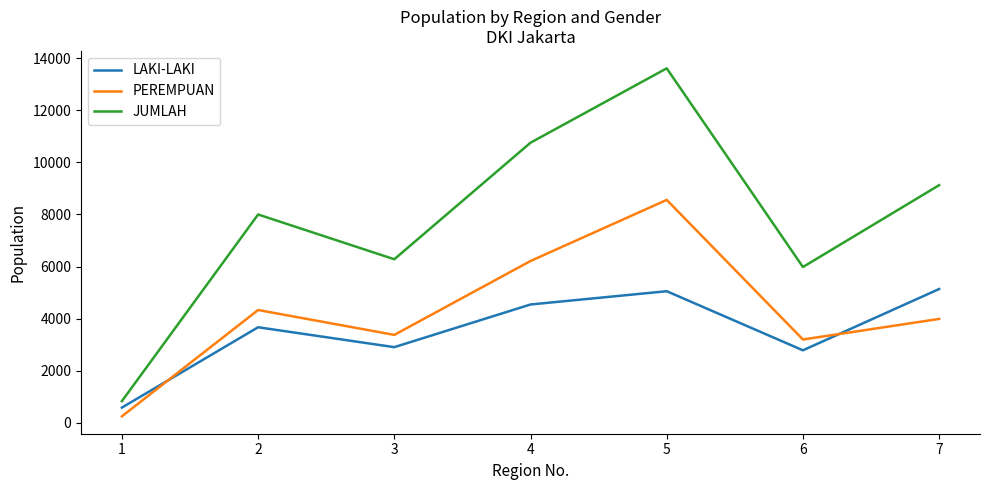

What is the total value across all series at 7?

18248